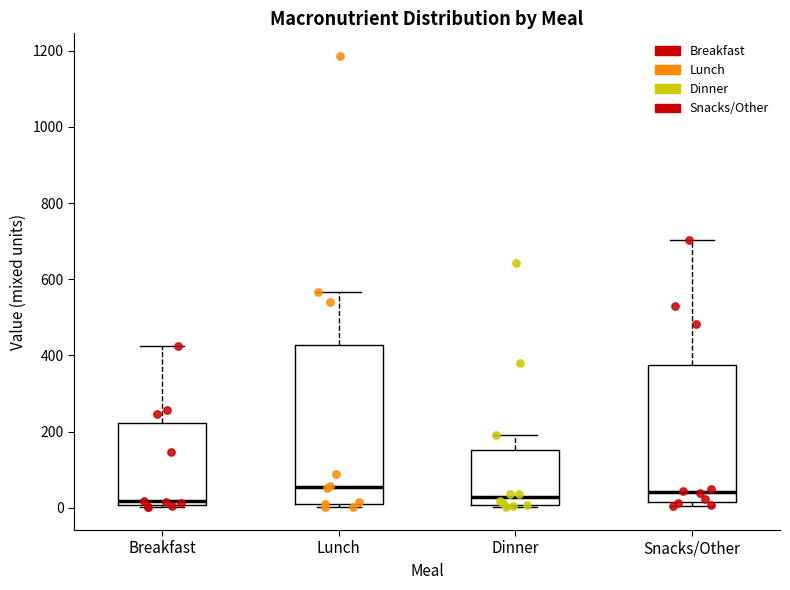

Where does the median line of the box for Dinner sit on the y-axis? The values are not printed on the chart, so give them approximately, as read against the axis.

20